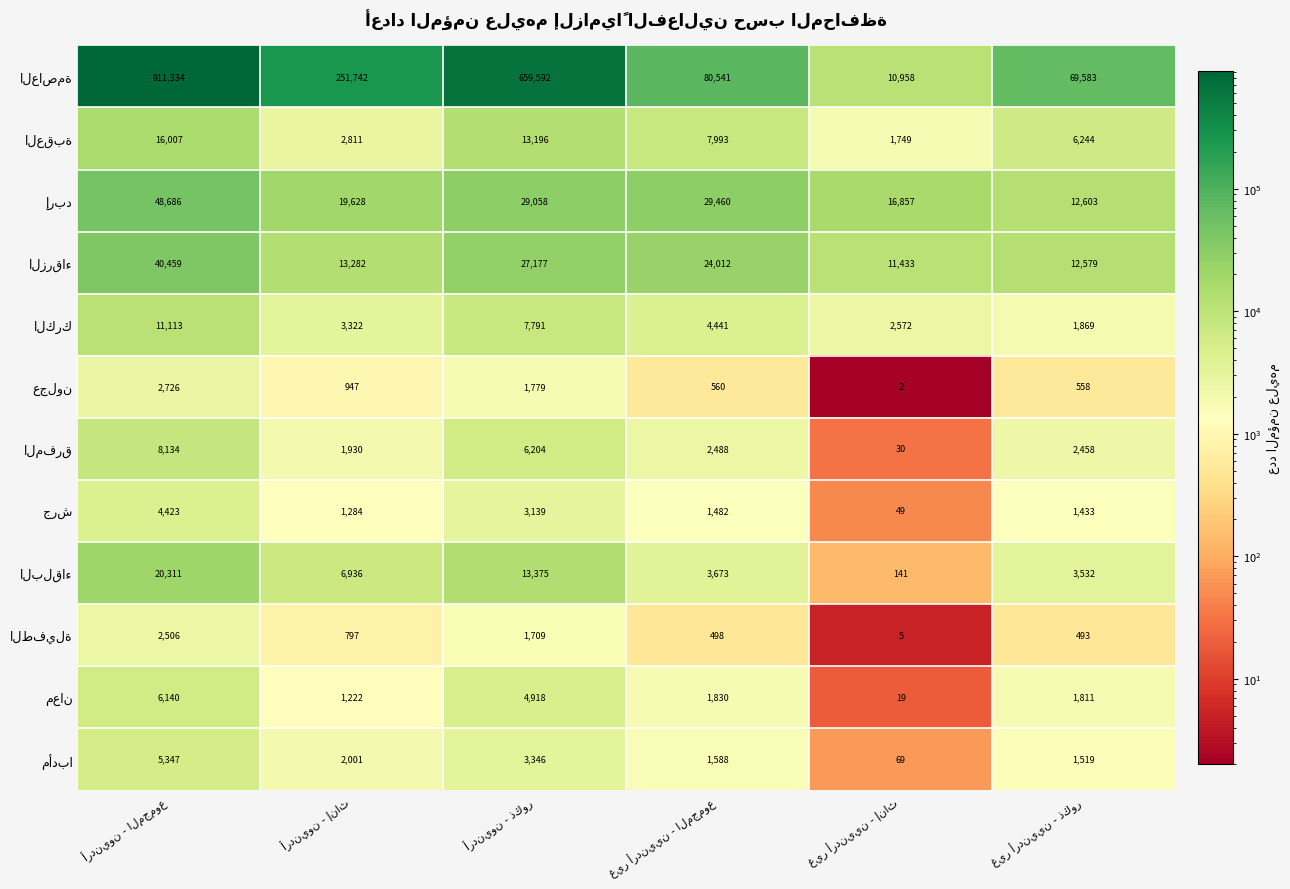

At which category is the sum across all series the highest?

أردنيون - المجموع